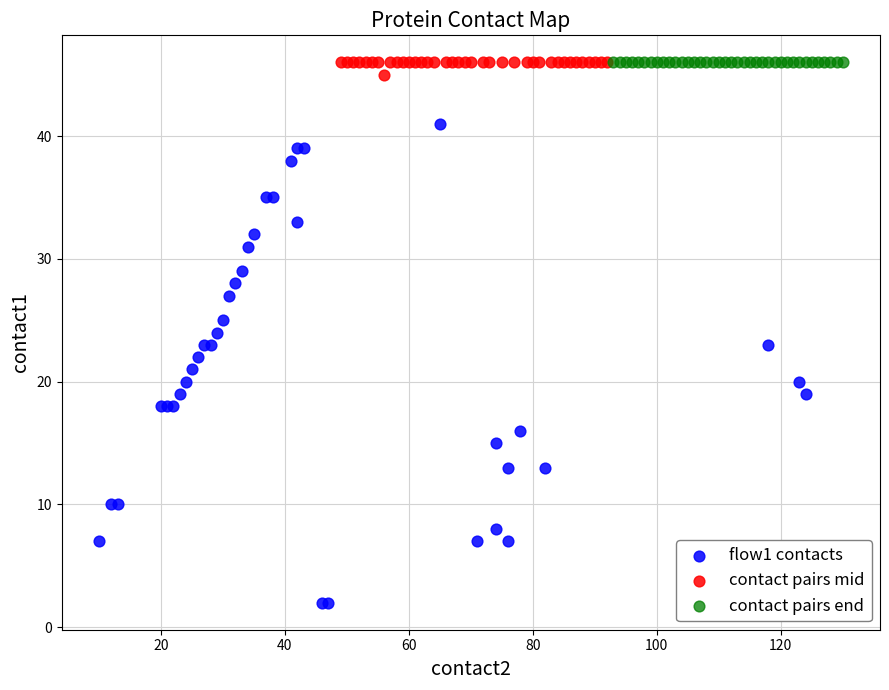

What are all the series names shown in the legend?

flow1 contacts, contact pairs mid, contact pairs end